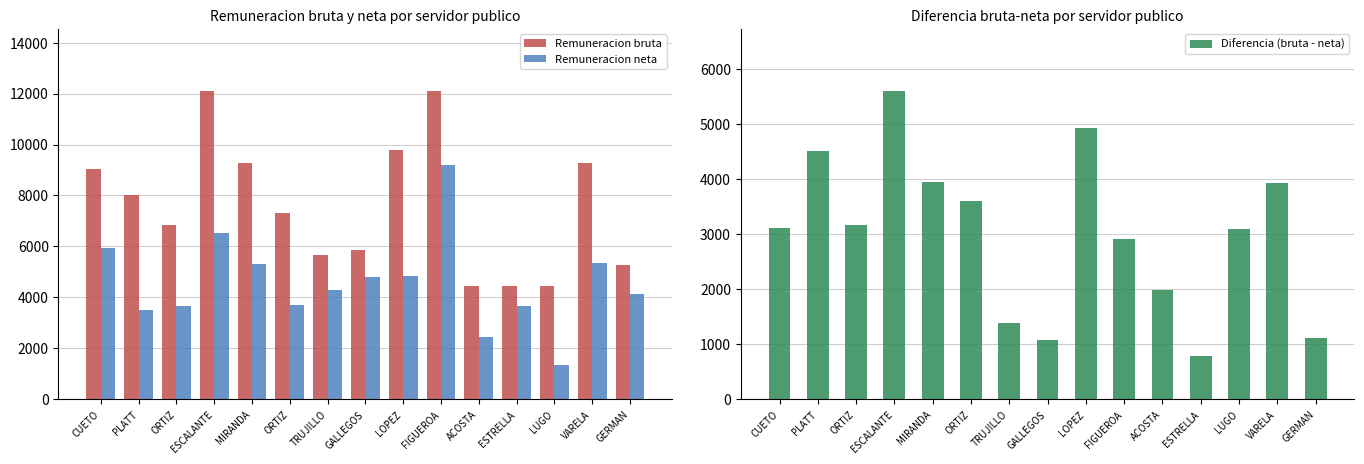

At CUETO, list the series in order from smallest to largest.

Diferencia (bruta - neta), Remuneracion neta, Remuneracion bruta